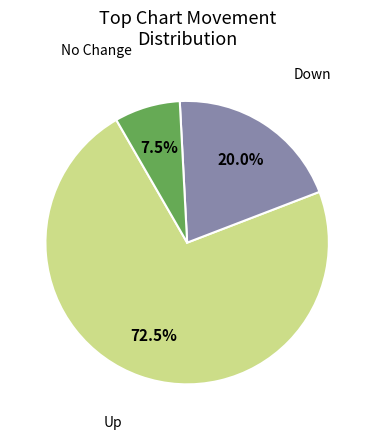

Is there any slice that represents more than half of the pie?

Yes